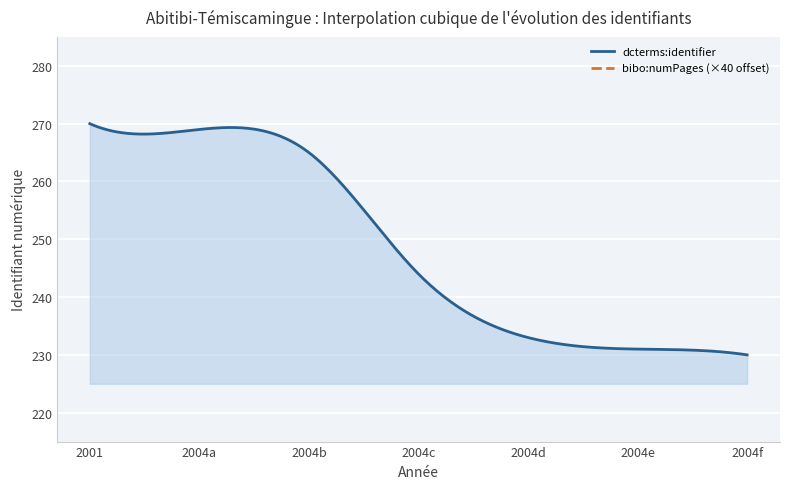

At 2004, list the series in order from largest to smallest.

dcterms:identifier, bibo:numPages